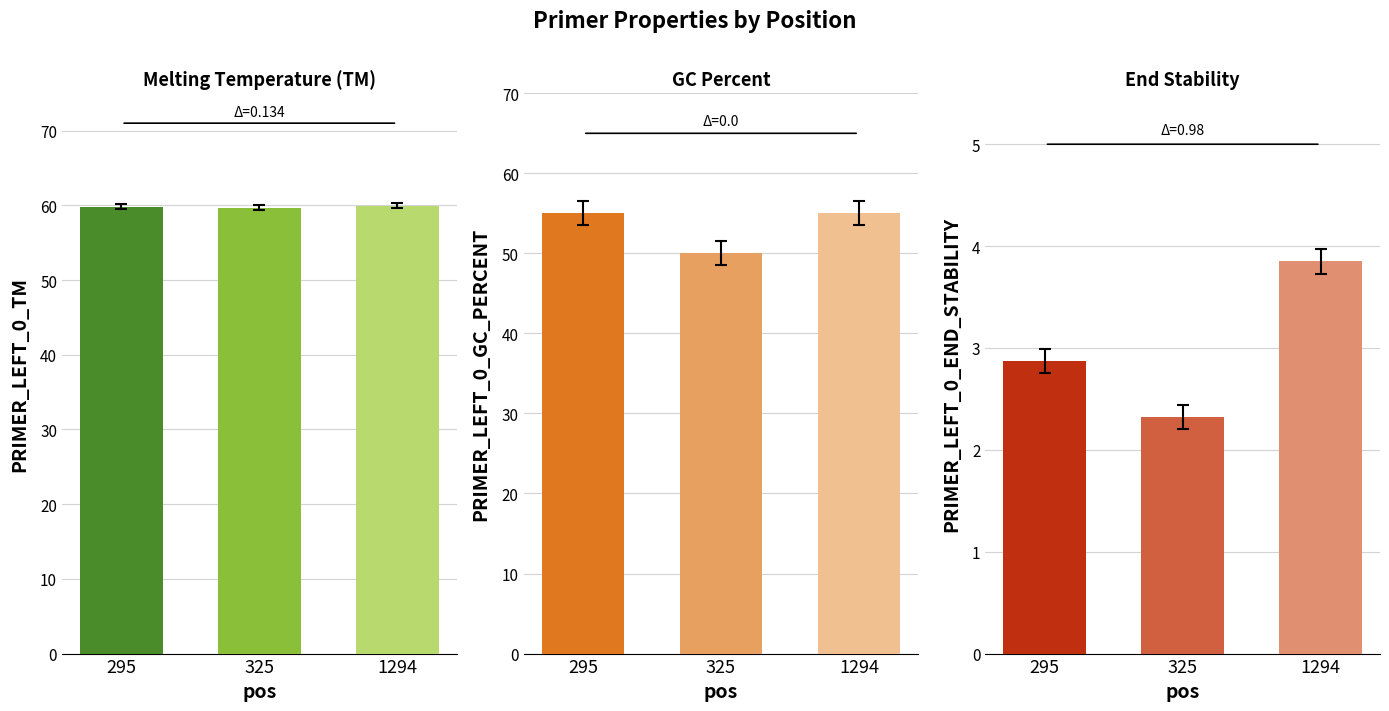

What is the difference between the highest and lowest values at 1294?

56.1